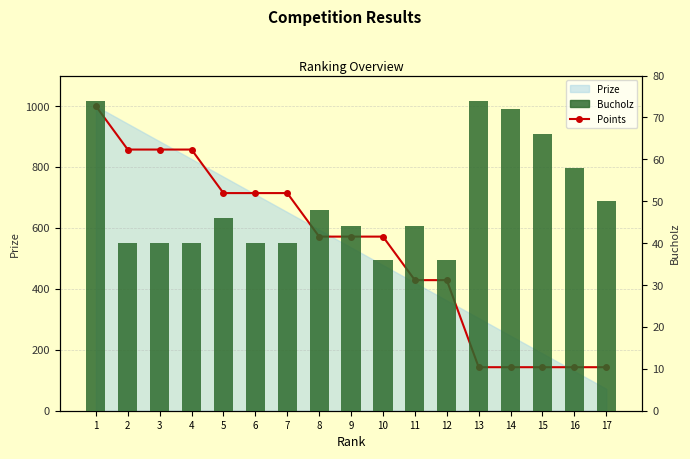

True or false: Bucholz has a value of 40.0 at 2.

True